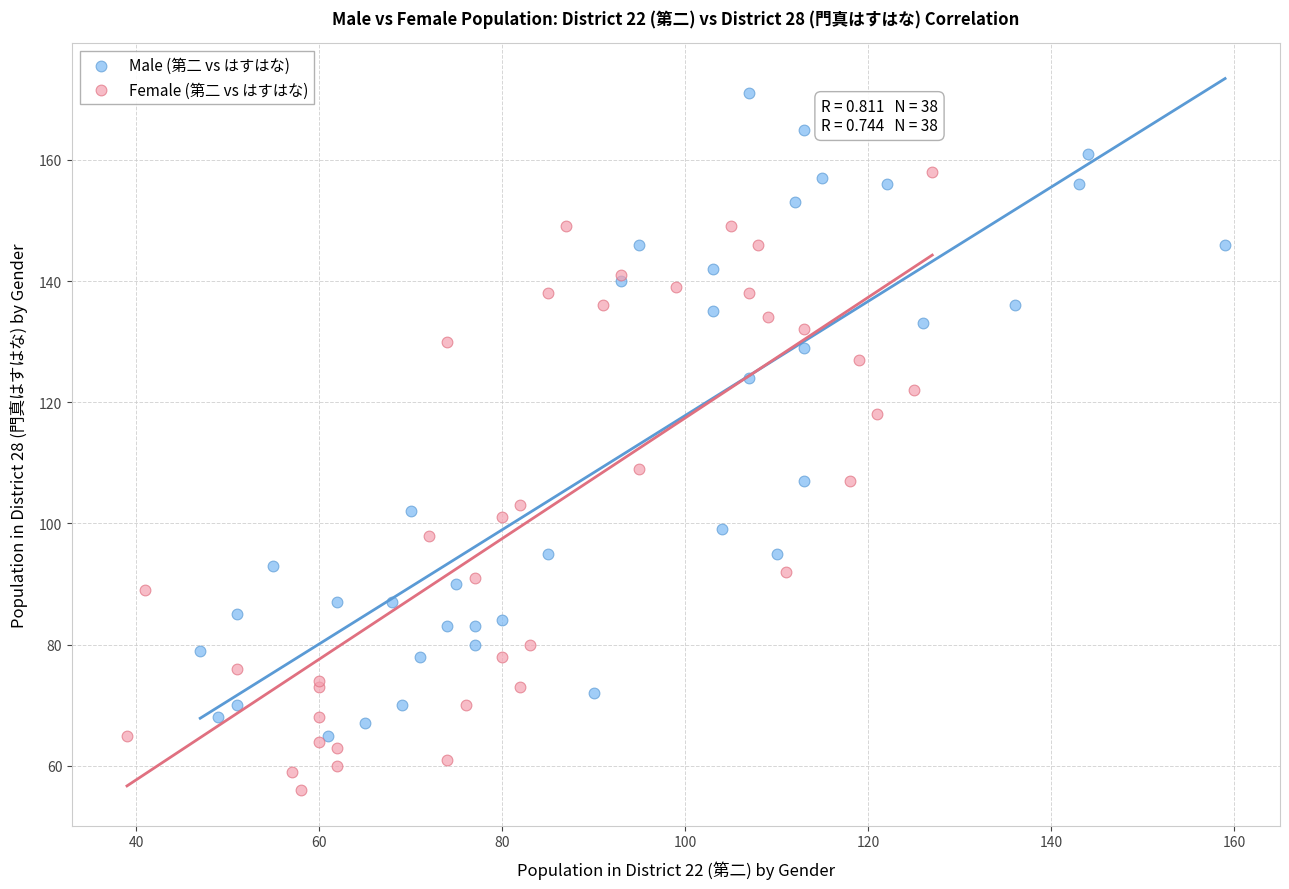

Which series contains the highest Y value?

Male (第二 vs はすはな)